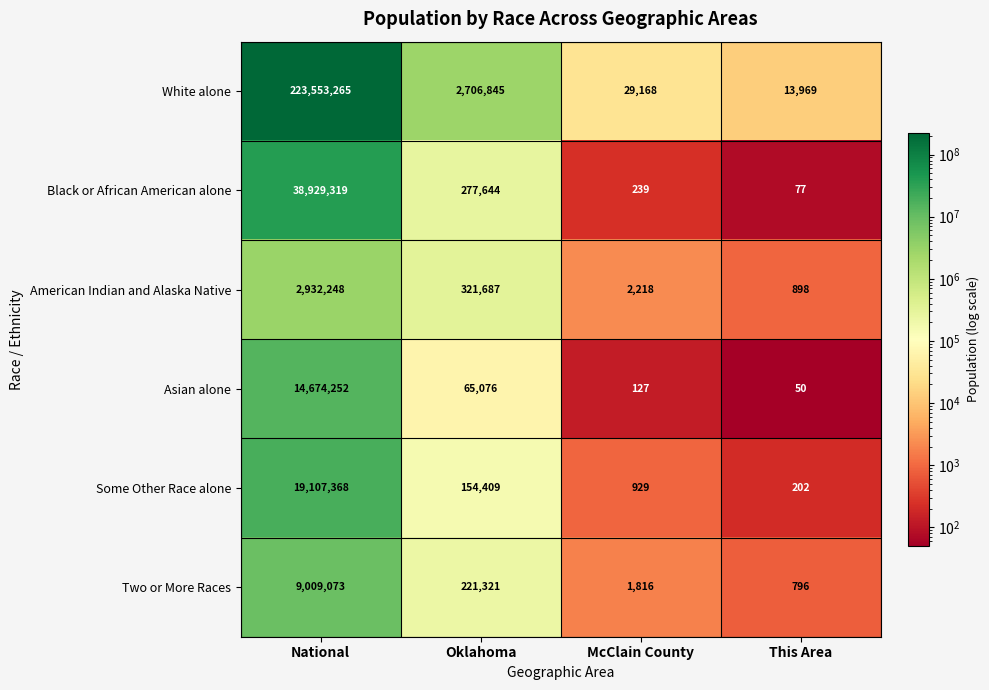

At which category is the sum across all series the highest?

National